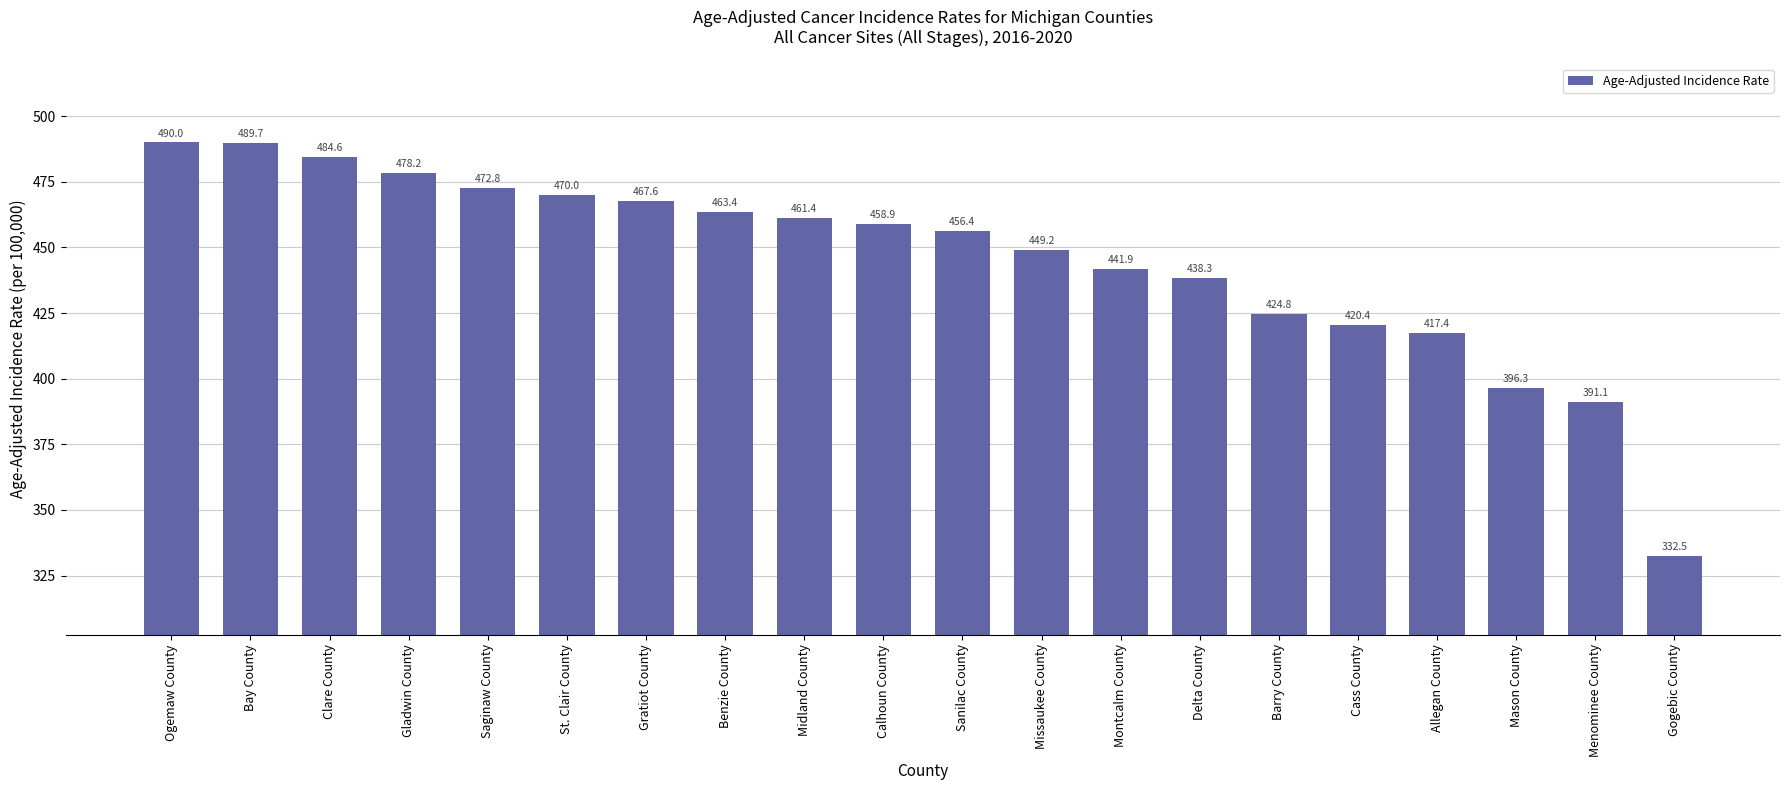

What is the maximum value shown in the chart?

490.0